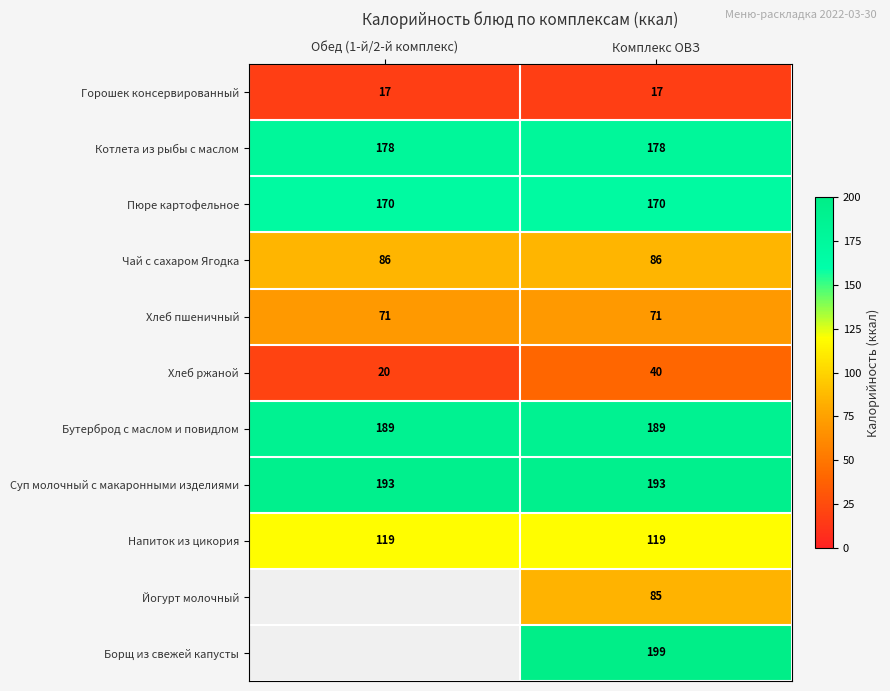

How many categories are shown in the chart?

2